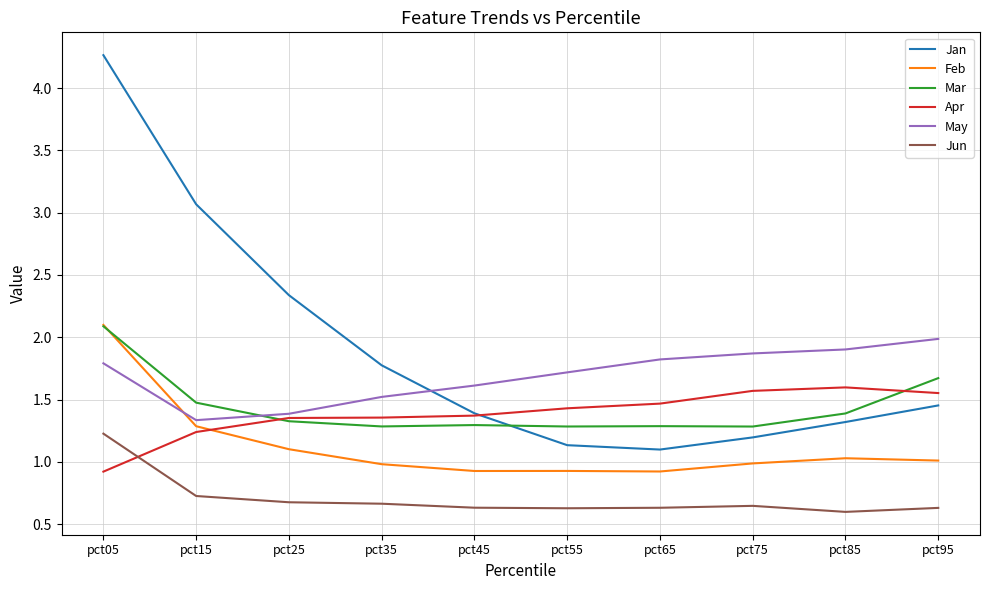

What is the lowest value of the Jan series?

1.1